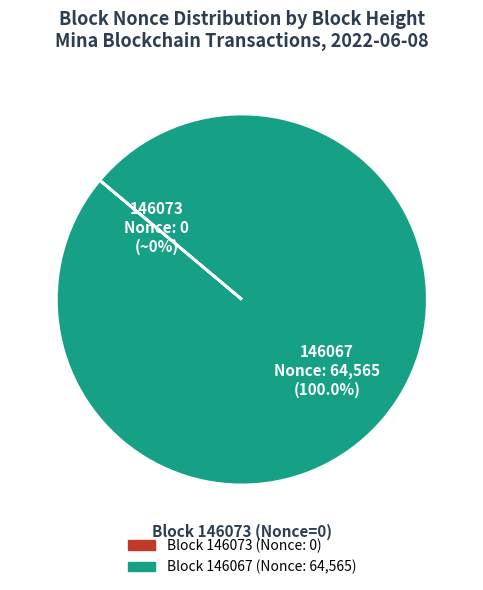

To the nearest percent, what is the difference between the largest and smallest slice percentages?

100%